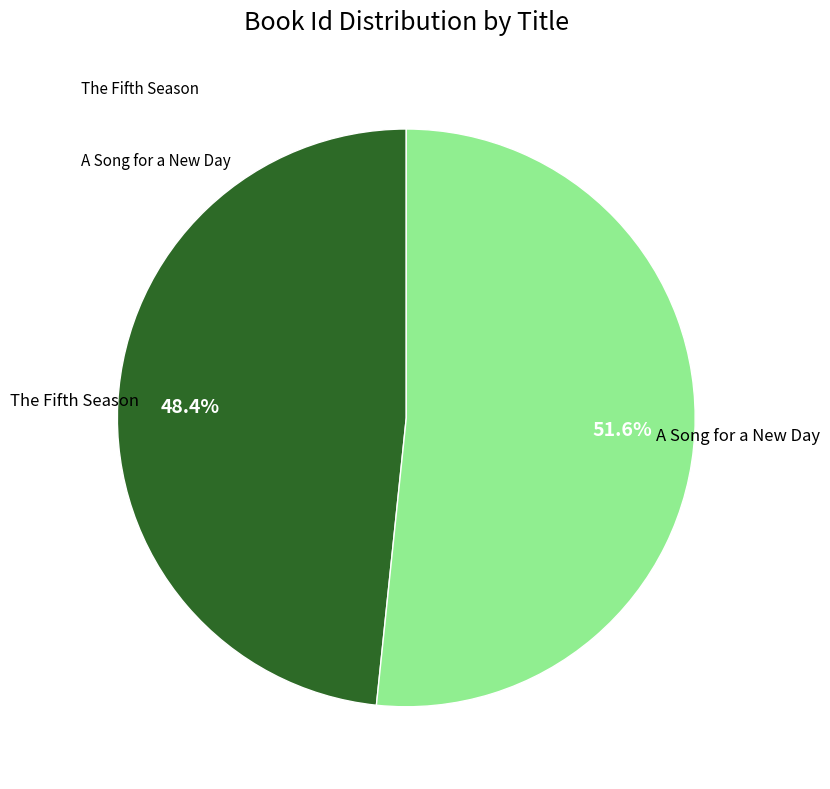

Is there any slice that represents more than half of the pie?

Yes